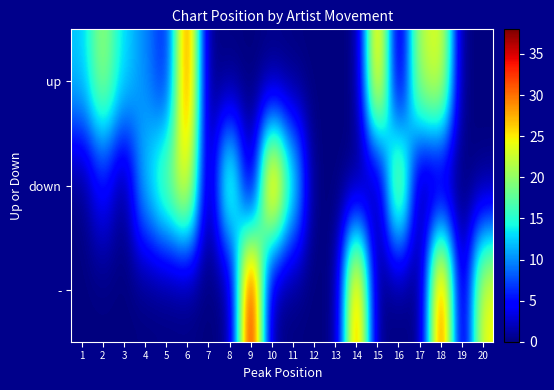

Which has a higher value, 10 or 2?

2